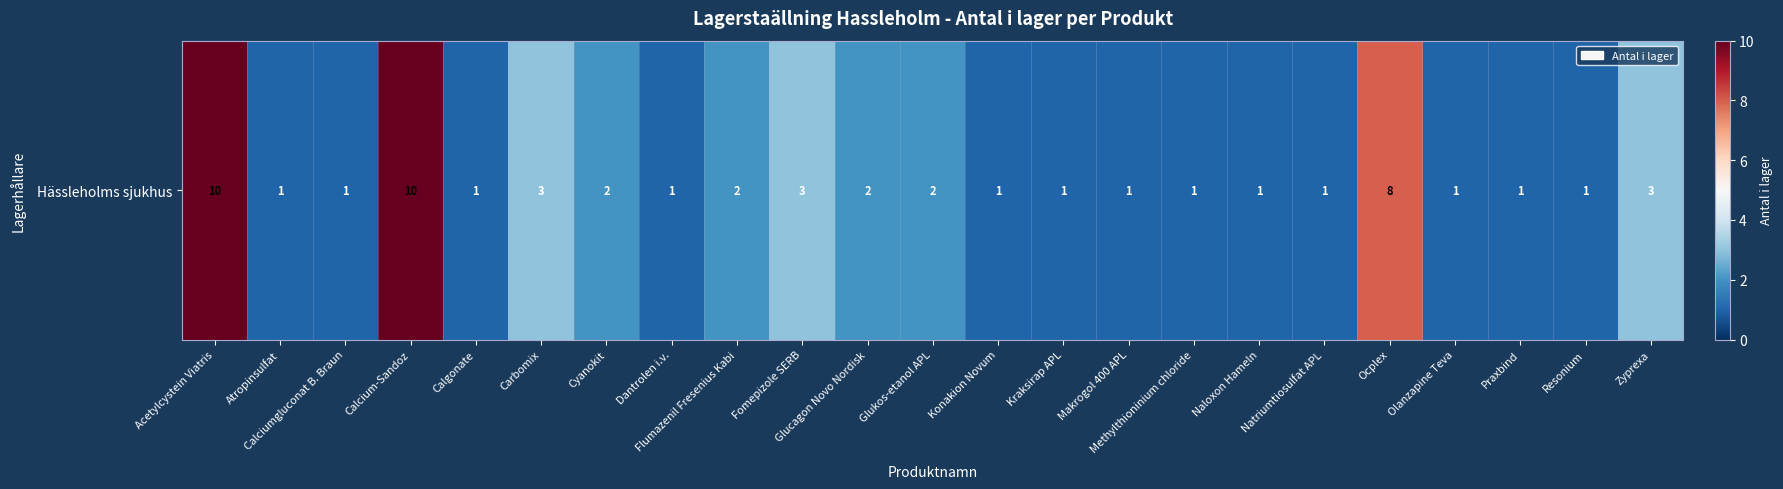

What is the difference between the values at Calcium-Sandoz and Konakion Novum?

9